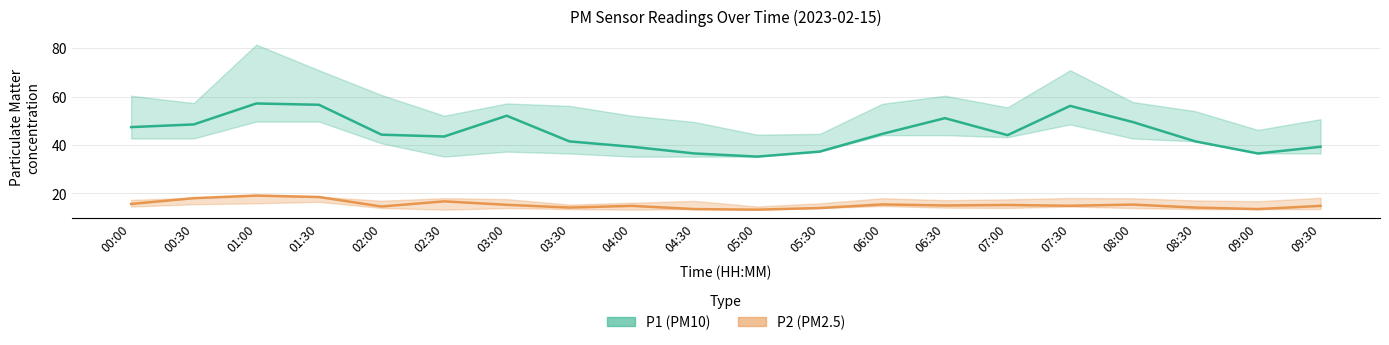

True or false: P1 (PM10) and P2 (PM2.5) cross at least once.

False